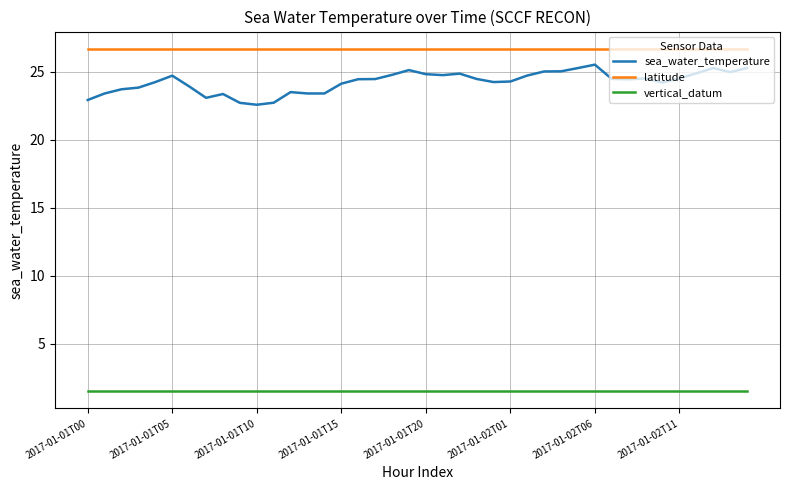

List the series in order of their peak value, lowest first.

vertical_datum, sea_water_temperature, latitude